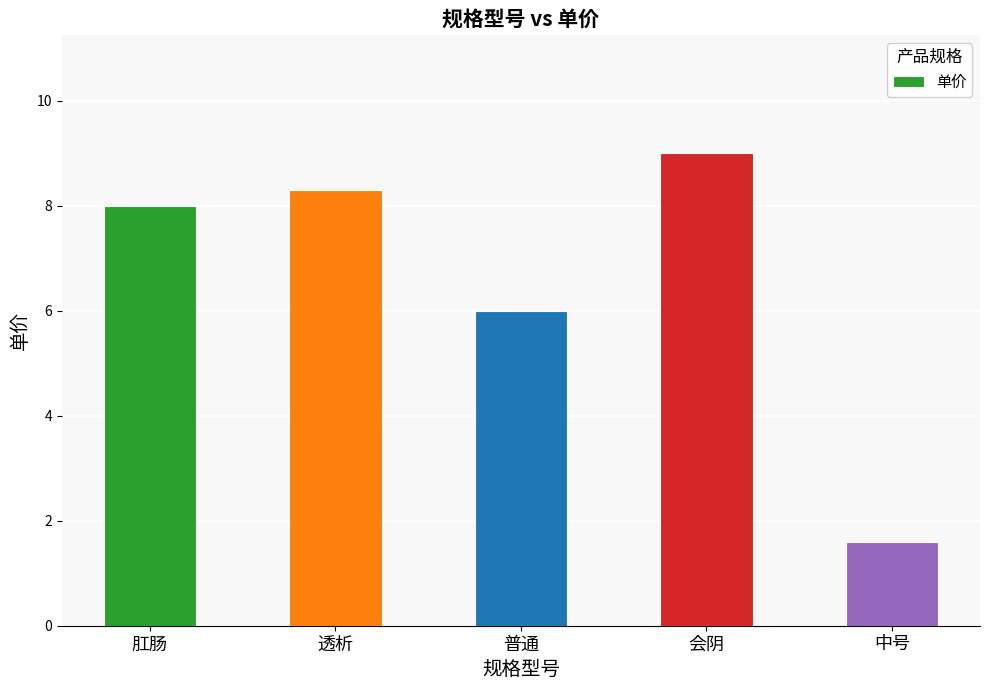

Does the chart contain any negative values?

No